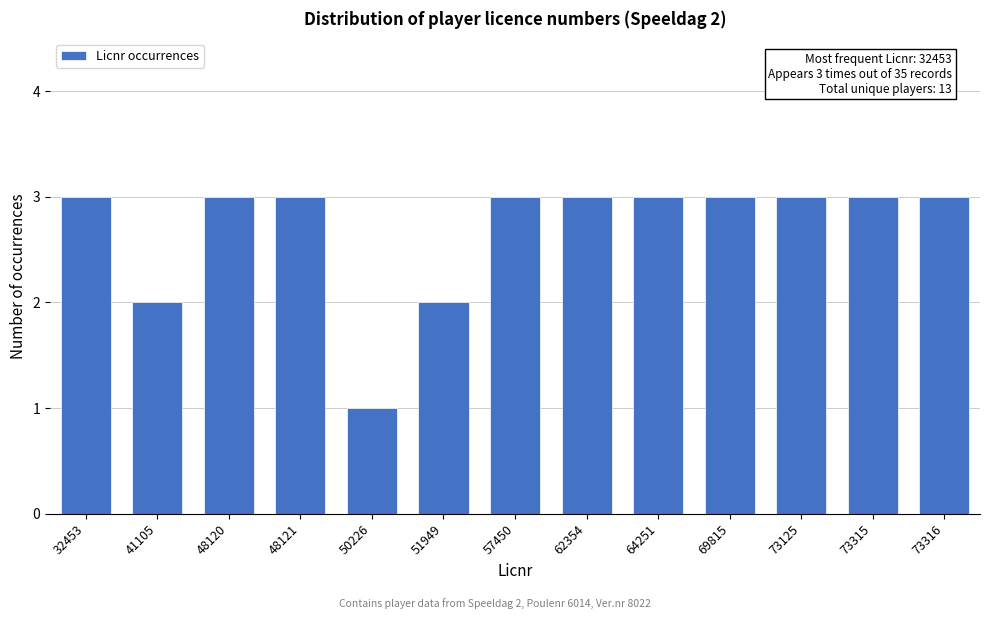

Reading left to right, transcribe all the data shown in this chart.

32453=3	41105=2	48120=3	48121=3	50226=1	51949=2	57450=3	62354=3	64251=3	69815=3	73125=3	73315=3	73316=3